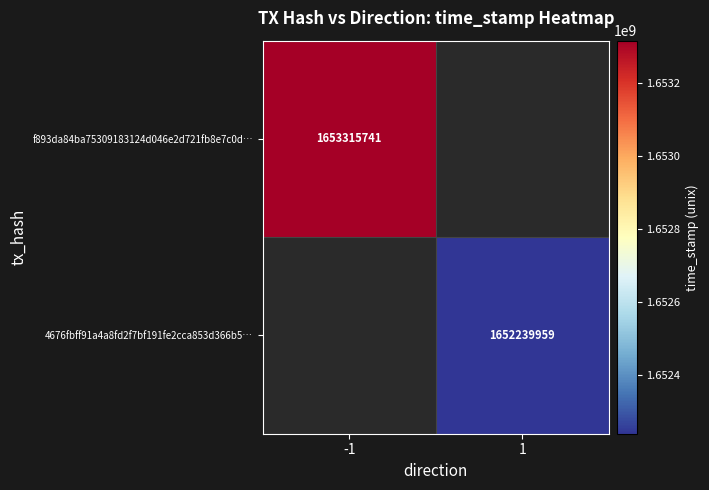

Is it true that 4676fbff91a4a8fd2f7bf191fe2cca853d366b5… equals 2155082958.1 at 1?

False